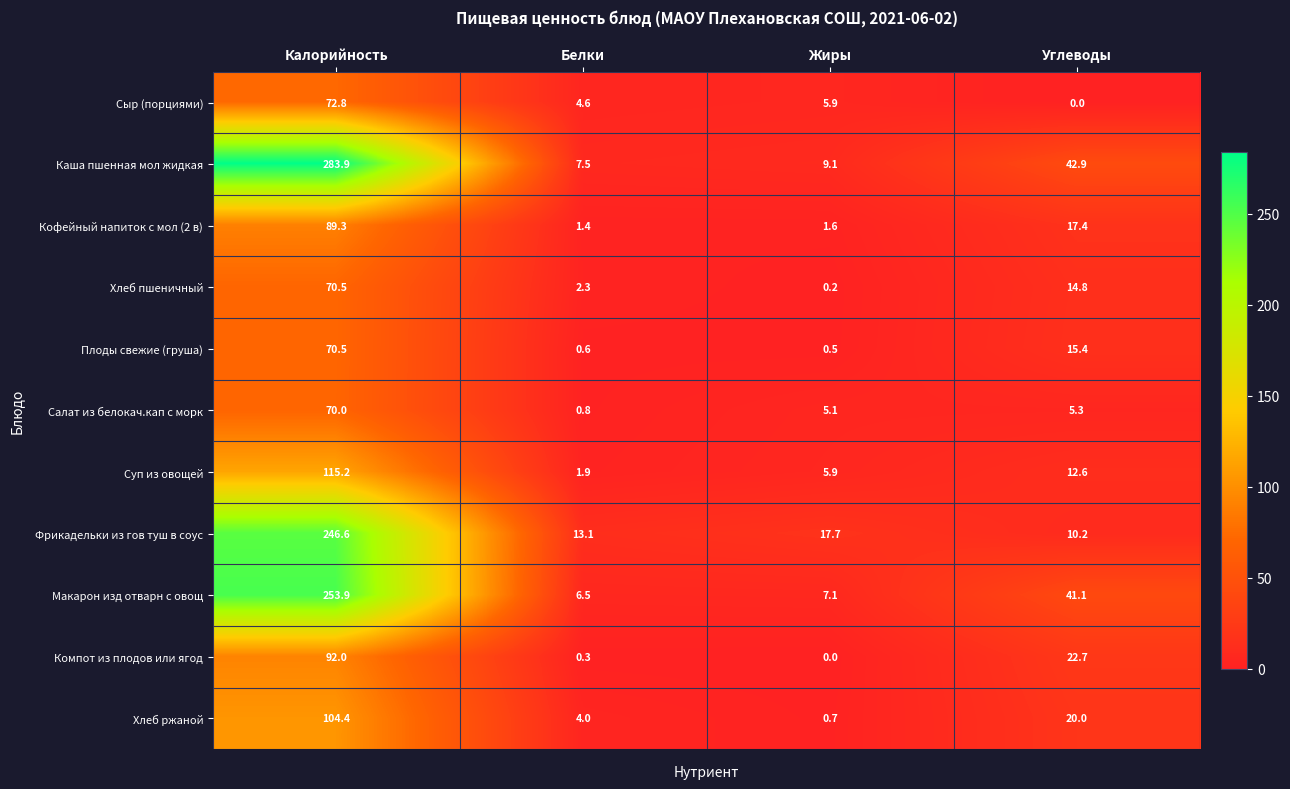

True or false: Сыр (порциями) has a value of 9.0 at Жиры.

False